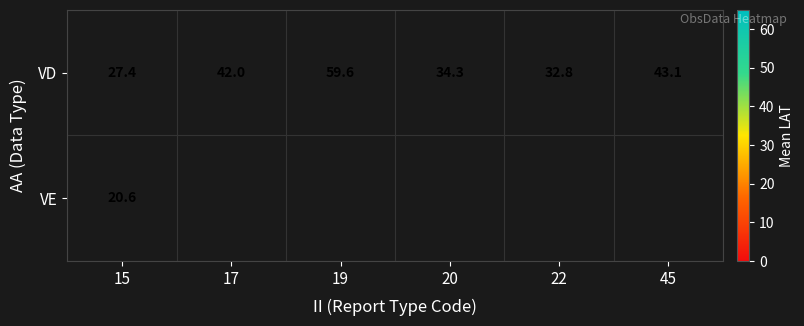

What is the difference between the maximum and minimum values in the VD series?

32.2